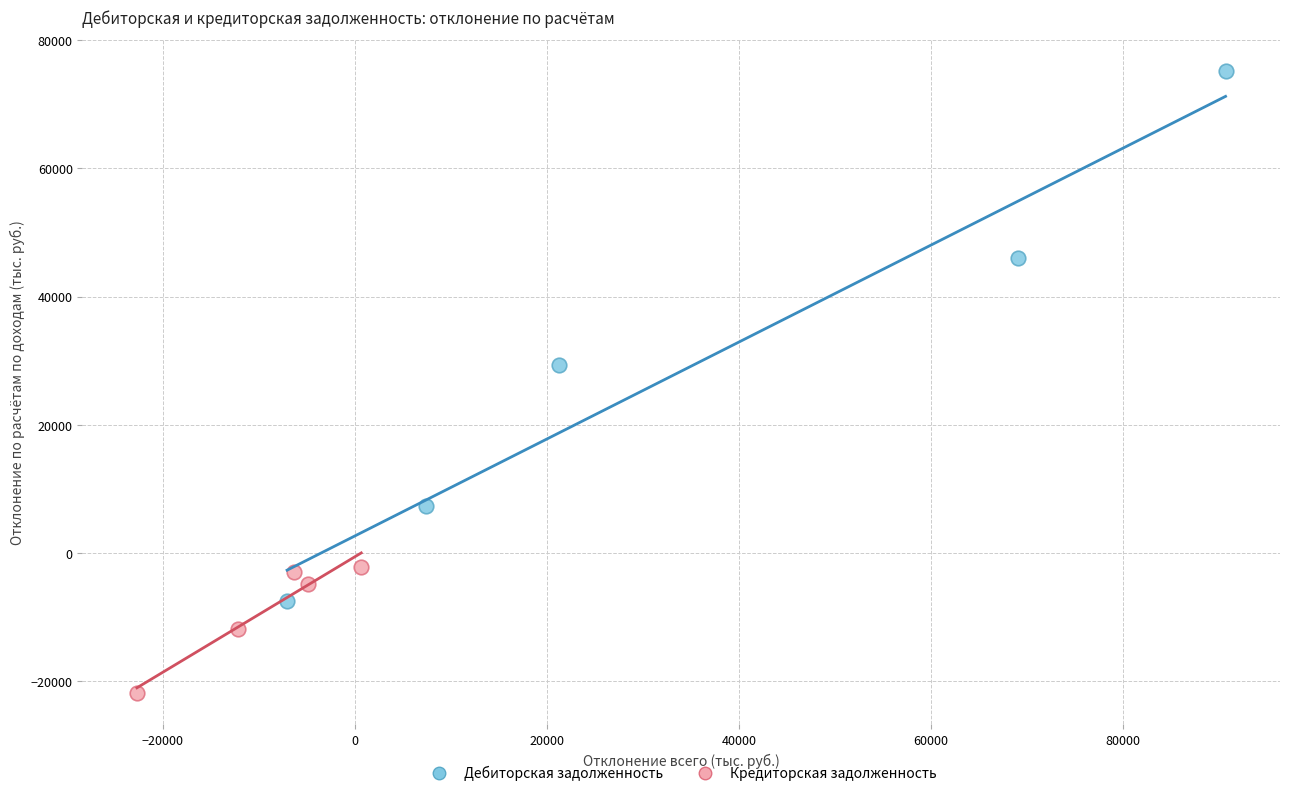

Which series has the widest spread of Y values?

Дебиторская задолженность